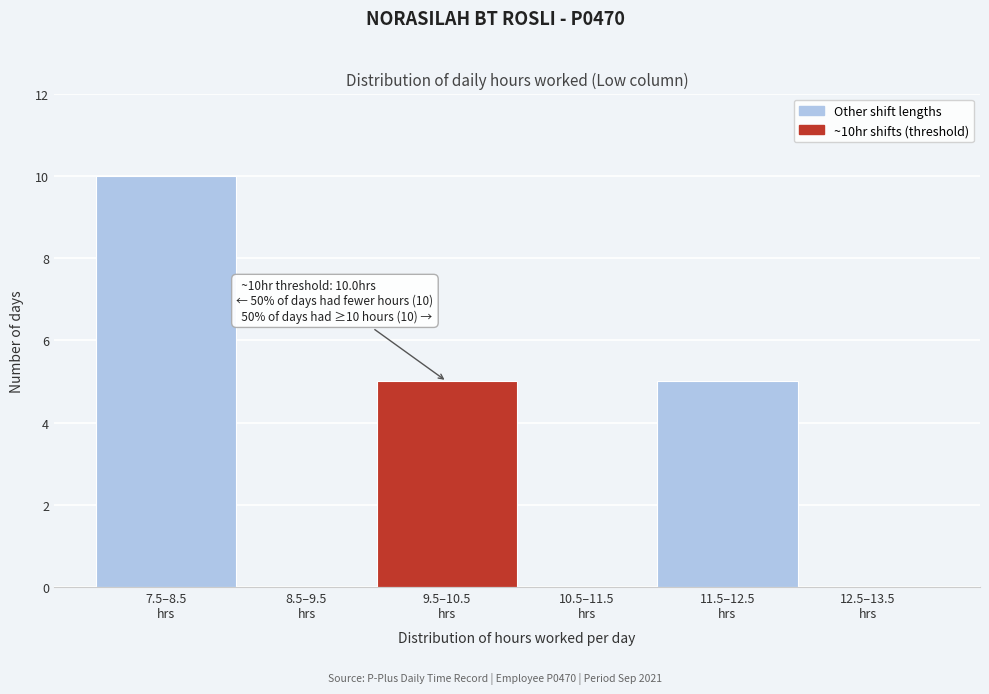

What is the sum of all values?

20